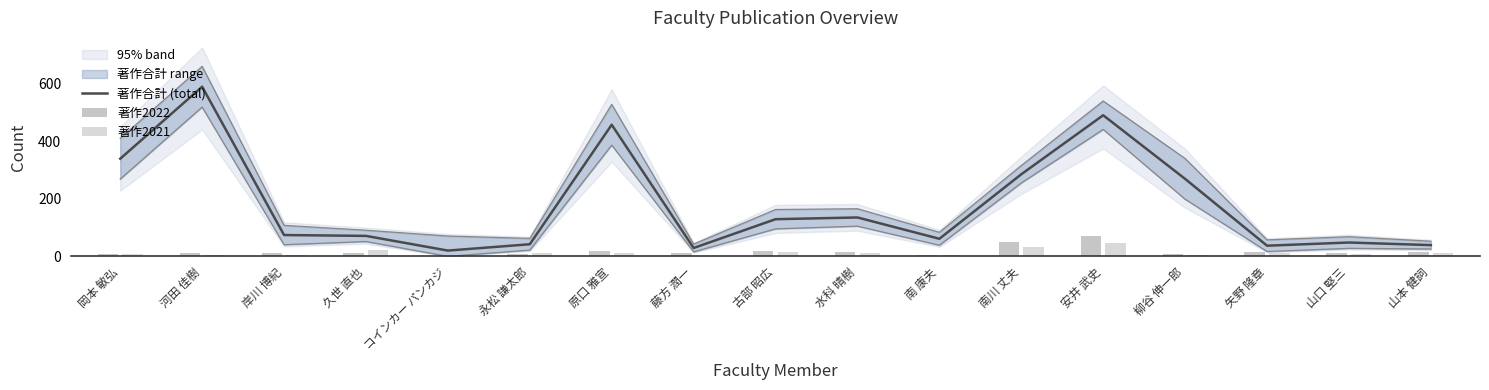

Which label corresponds to the smallest value in the chart?

コインカー パンカジ